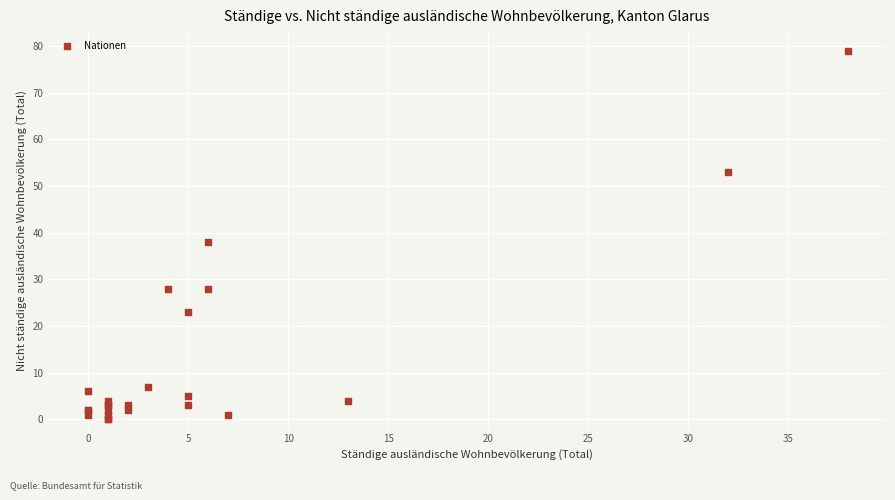

What Y value in the scatter plot is closest to 39?

38